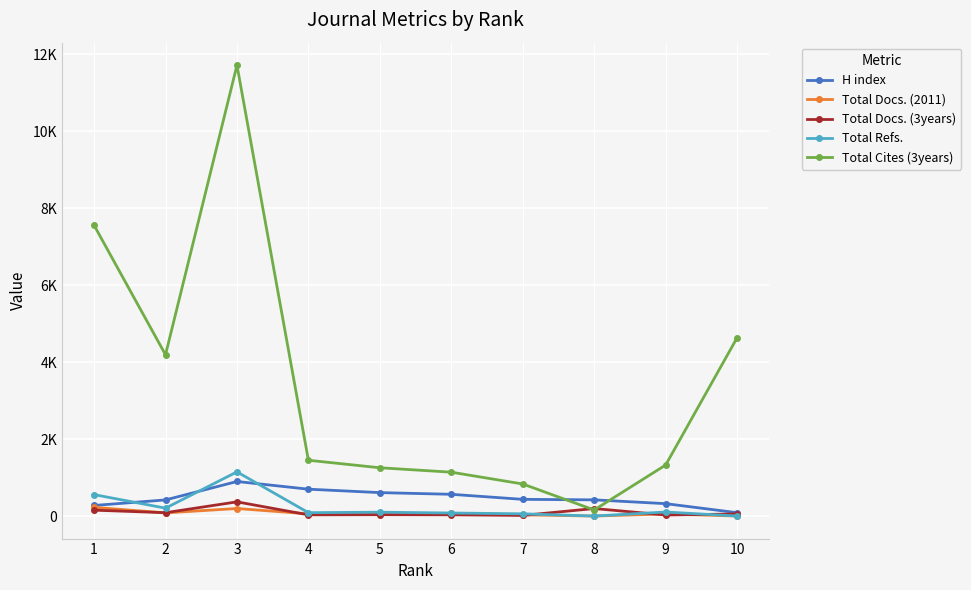

What are all the series names shown in the legend?

H index, Total Docs. (2011), Total Docs. (3years), Total Refs., Total Cites (3years)